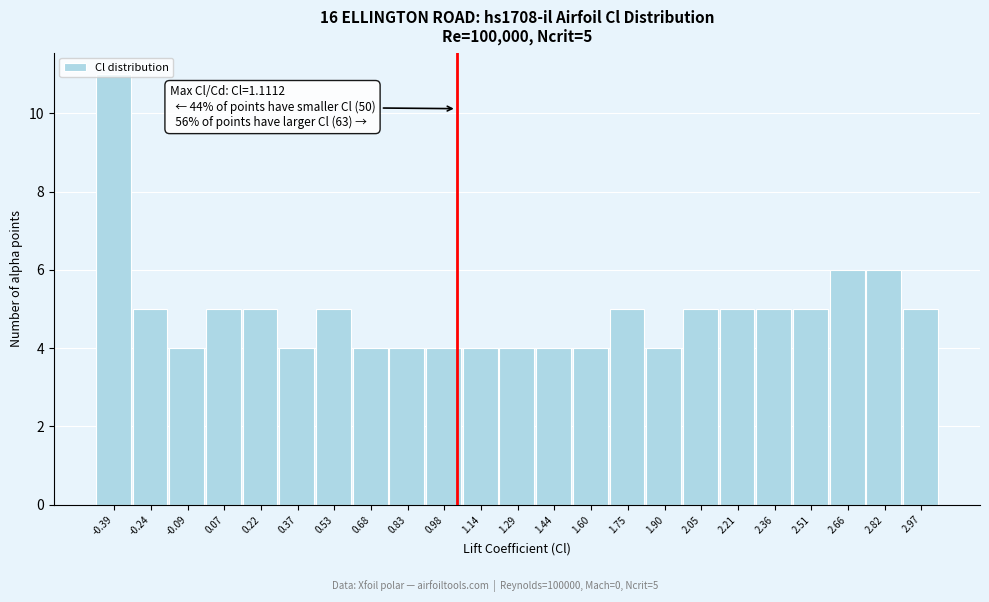

What is the label of the 15th bar from the left?

1.75